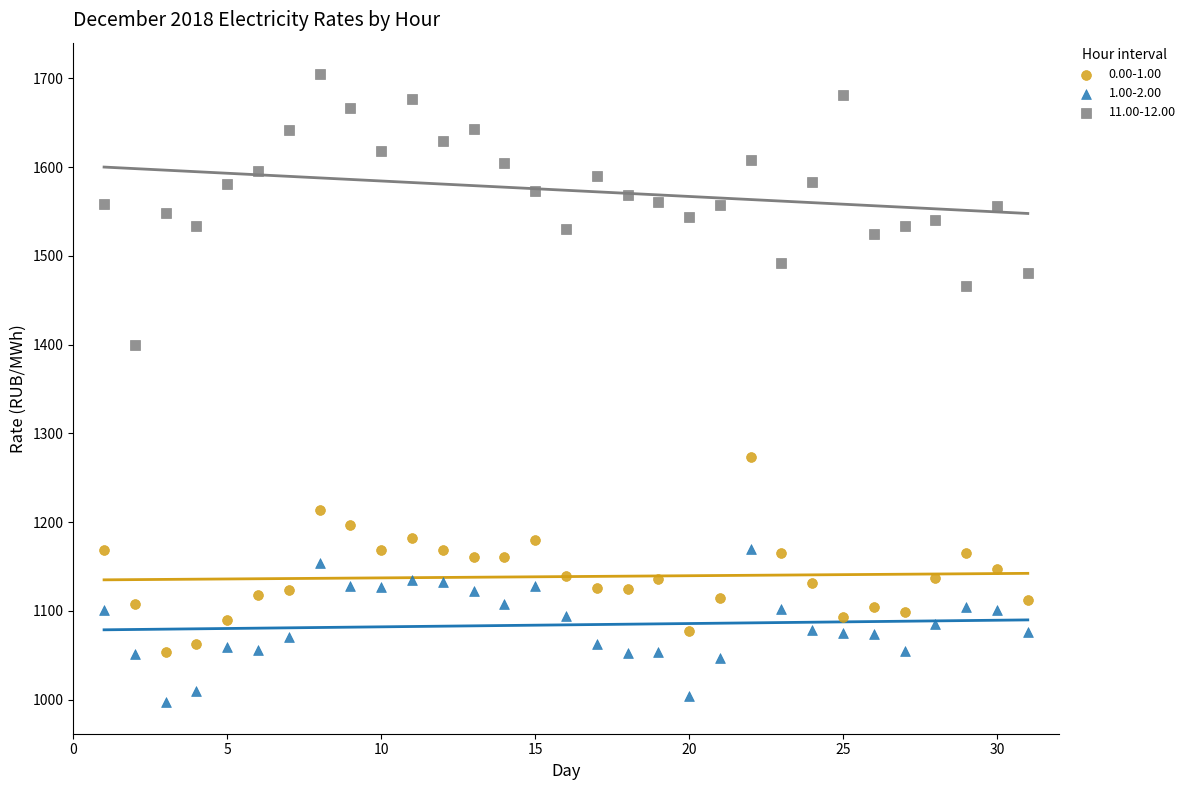

What are all the series names shown in the legend?

0.00-1.00, 1.00-2.00, 11.00-12.00